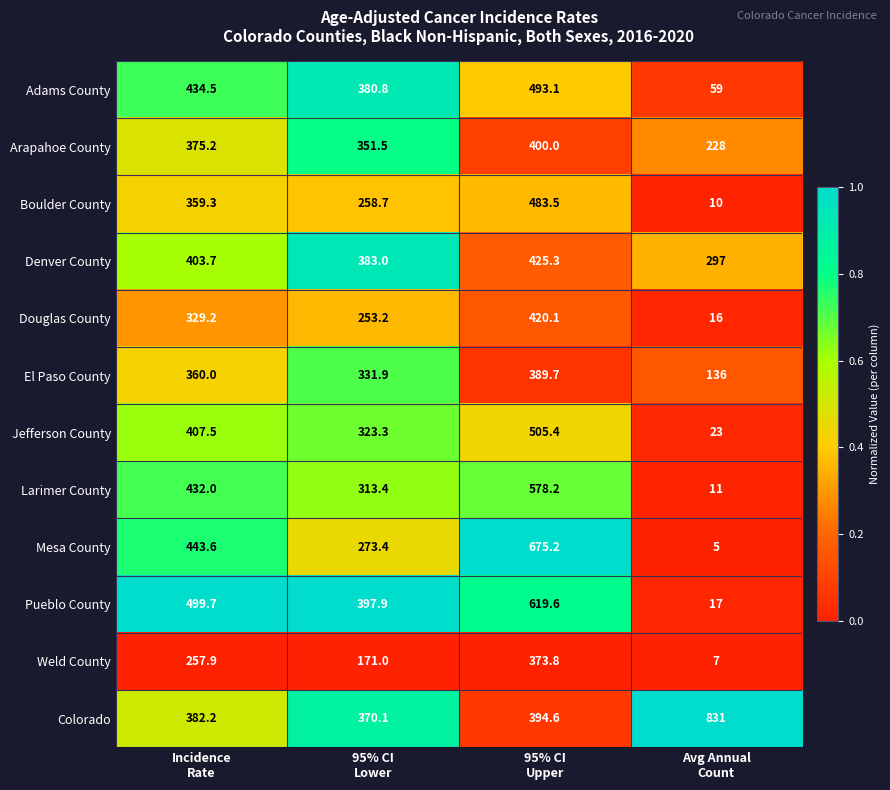

At which category does the chart reach its peak across all series?

Avg Annual
Count